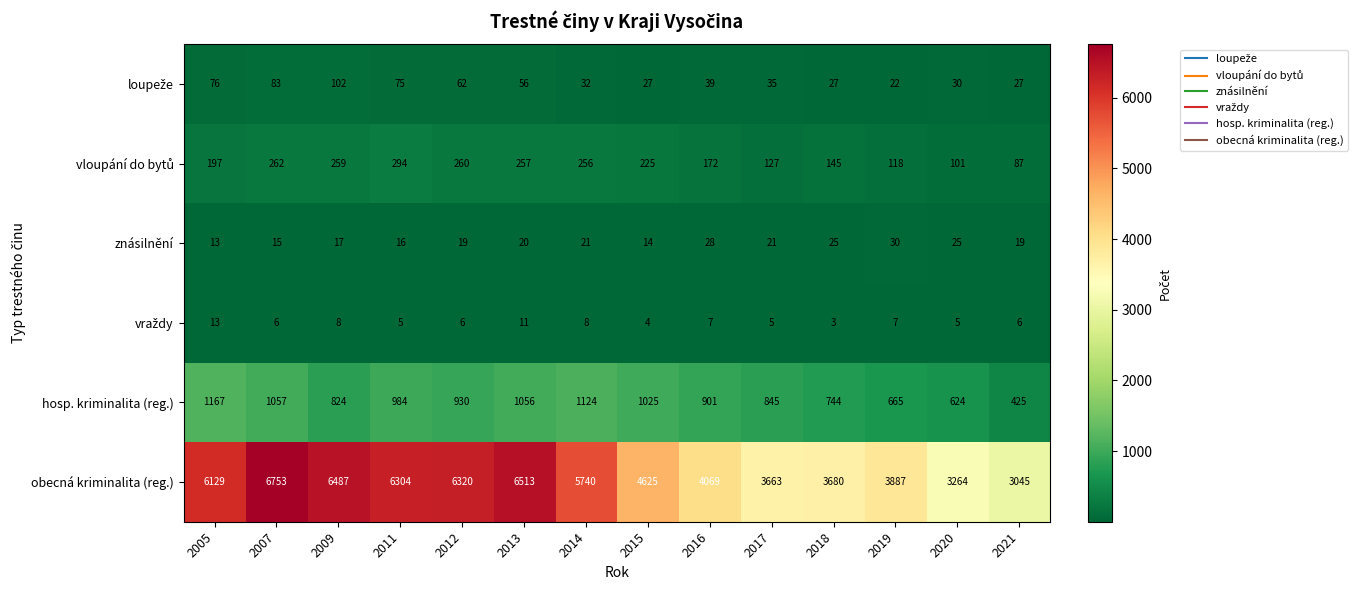

Is it true that hosp. kriminalita (reg.) equals 1285 at 2011?

False